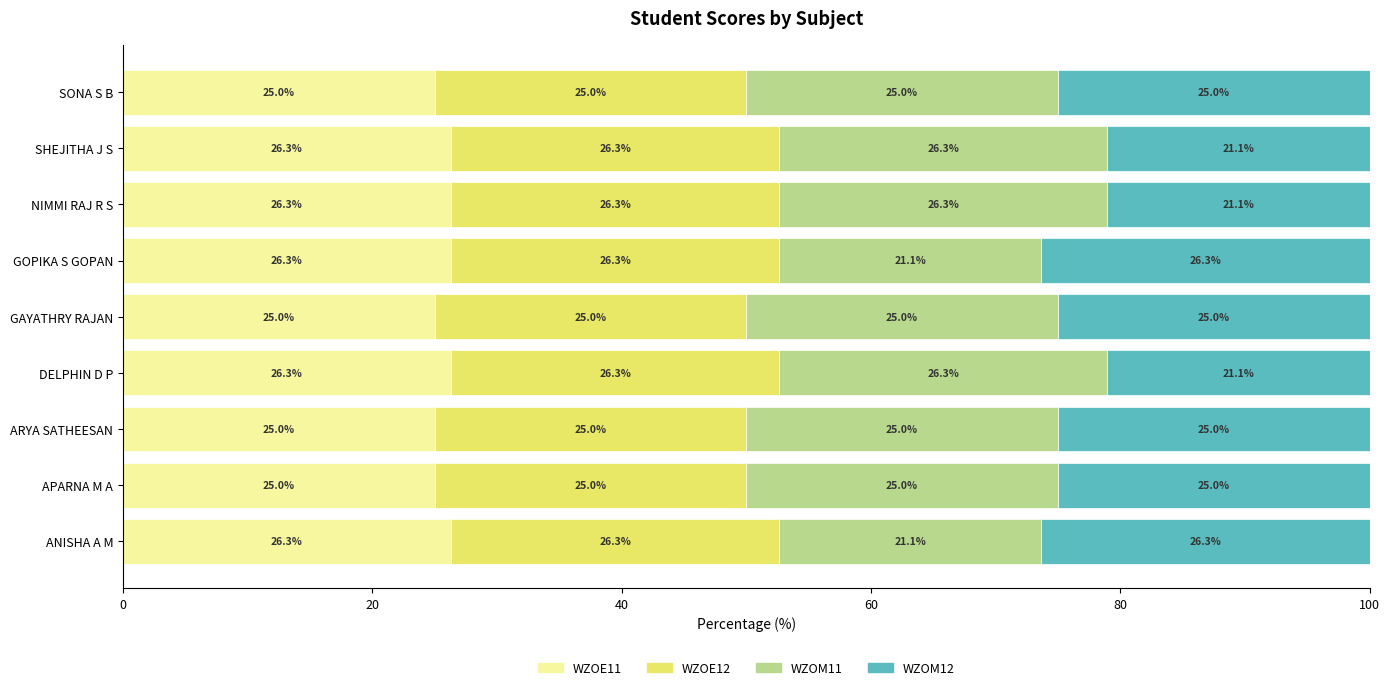

What is the lowest value of the WZOE11 series?

25.0